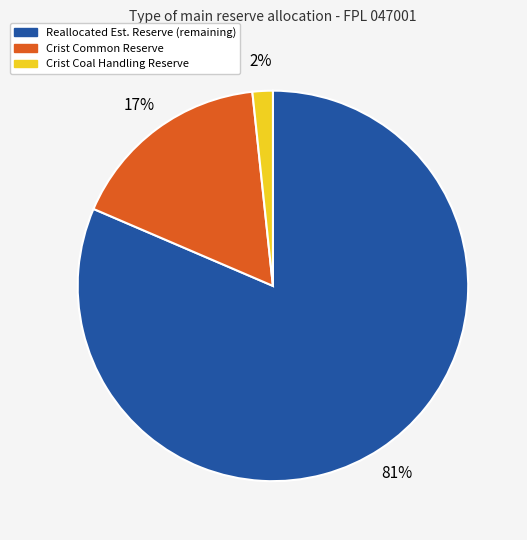

To the nearest percent, what is the average slice percentage?

33%